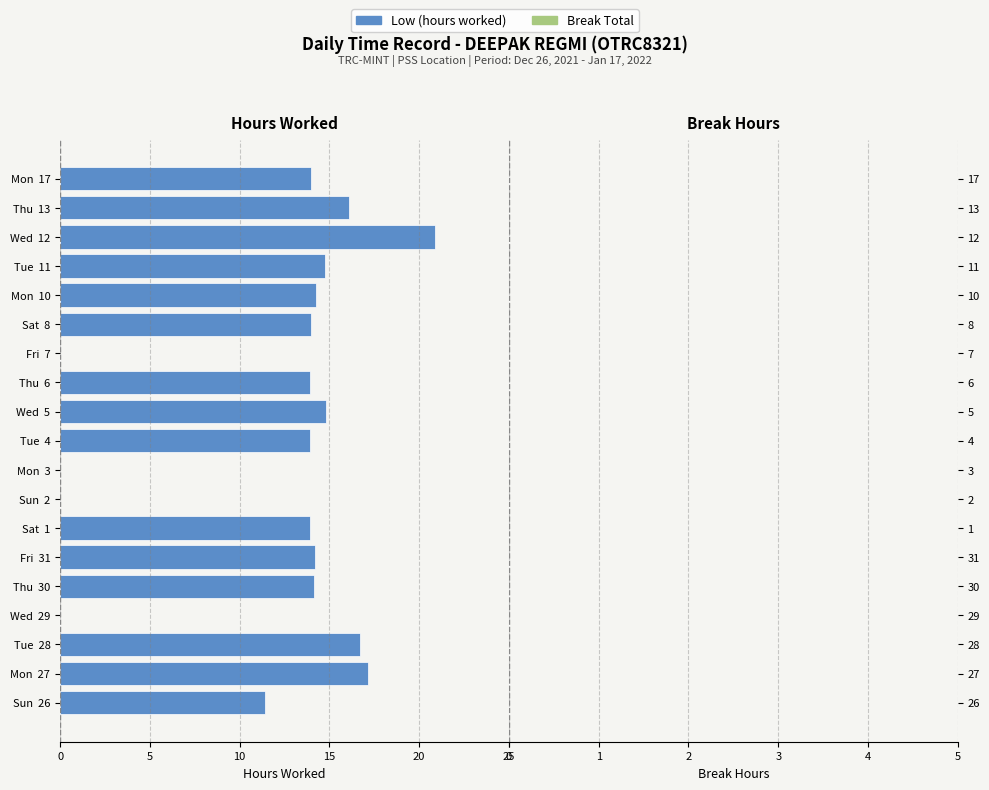

Are the bars horizontal?

Yes